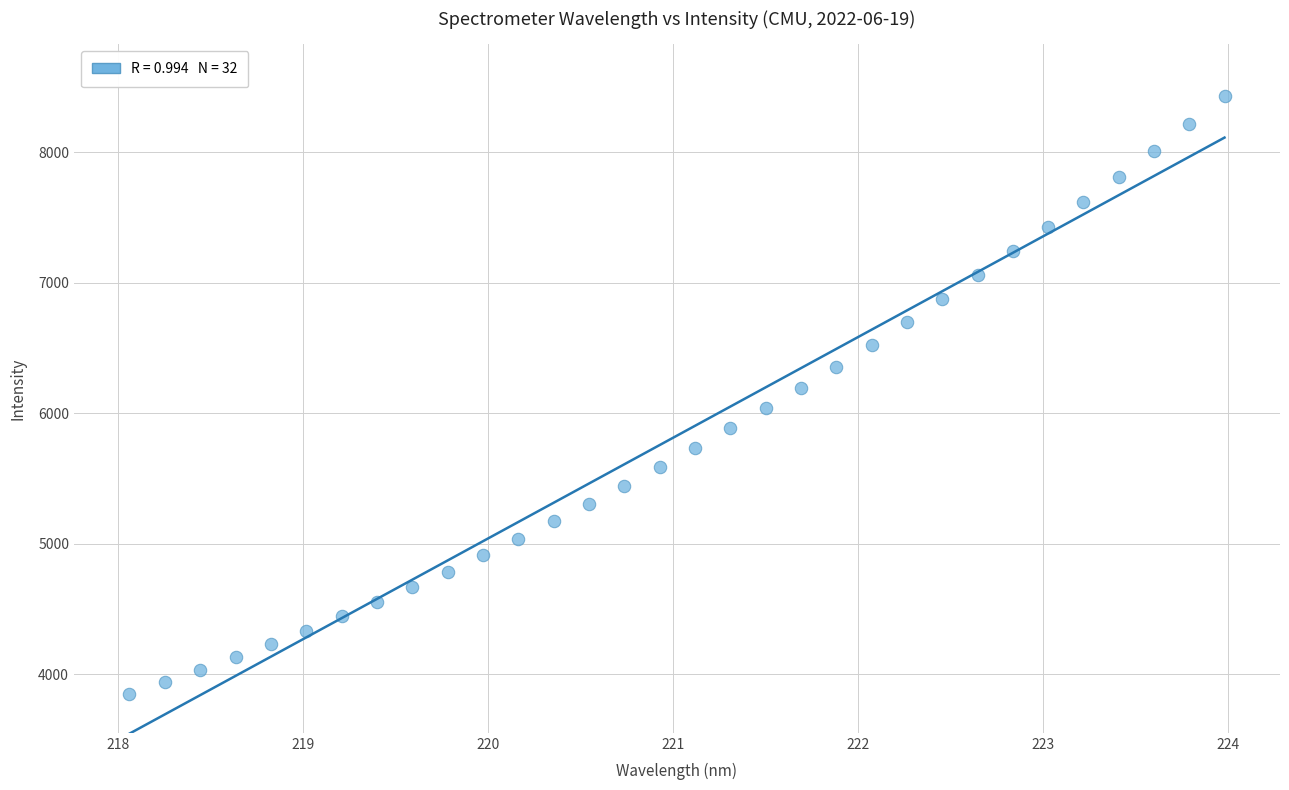

What is the range of Y values (max minus min)?

4574.2